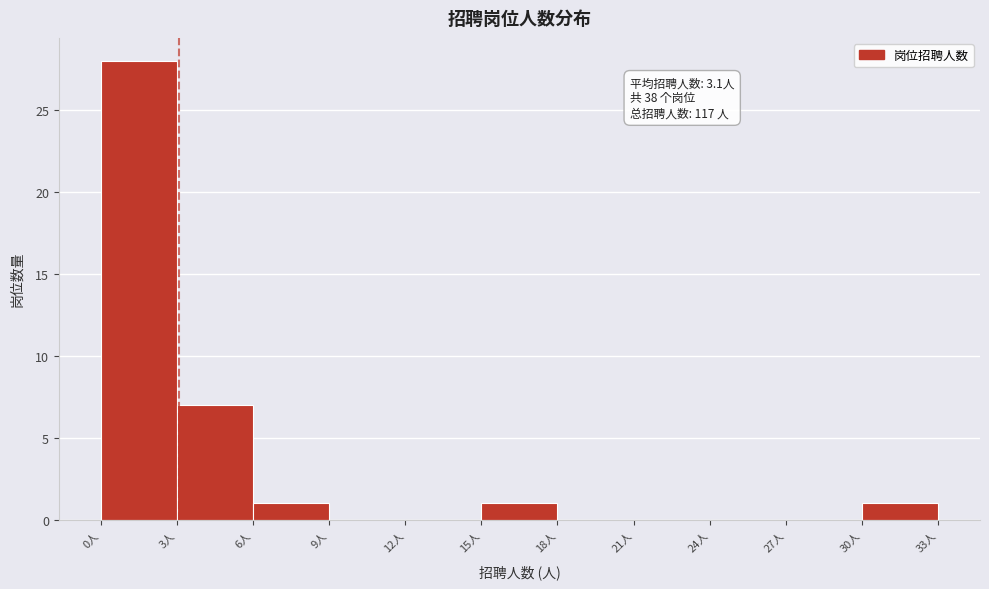

Which range on the x-axis has the tallest bar?

0 to 3